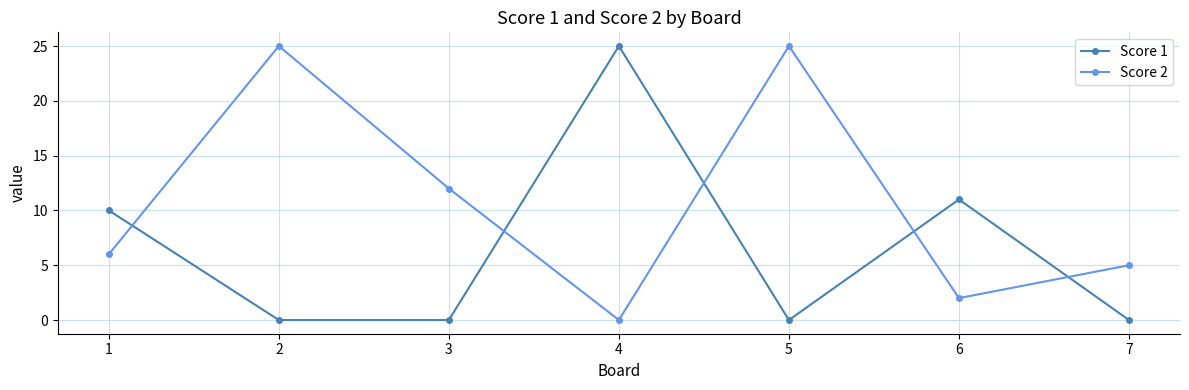

Does the chart have visible grid lines?

Yes